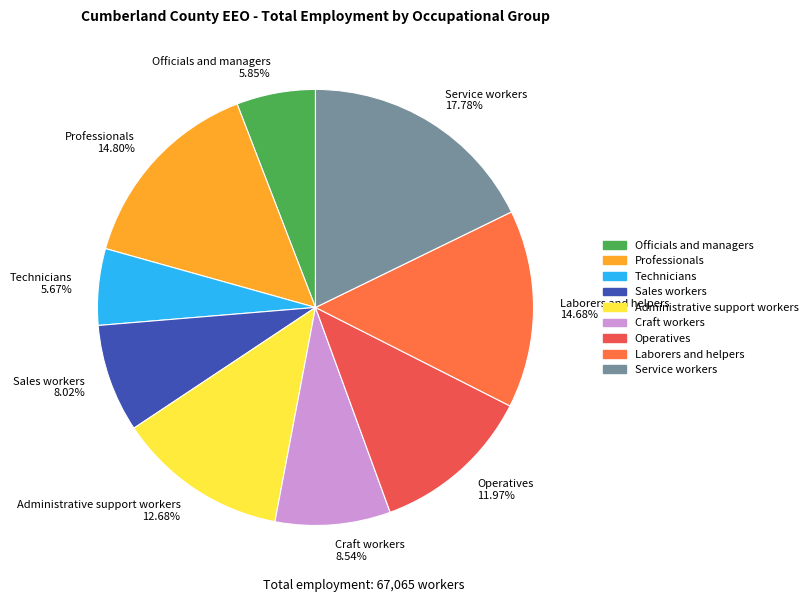

Do Sales workers and Laborers and helpers together represent more than half of the pie?

No